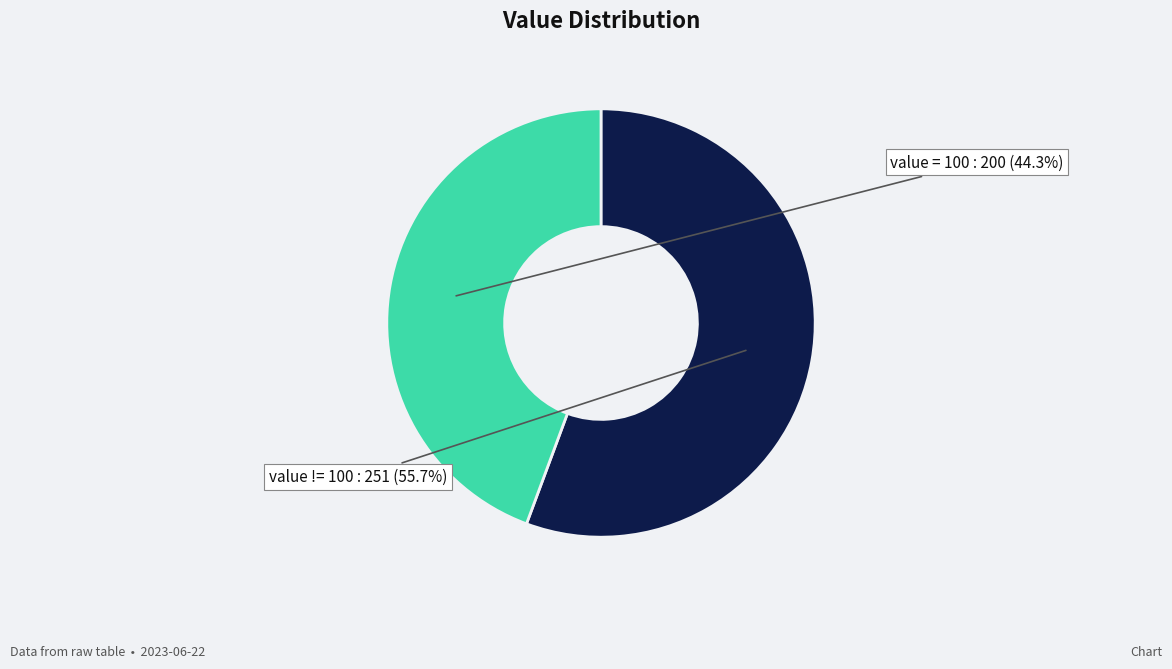

Which category has the smallest portion of the pie?

value = 100